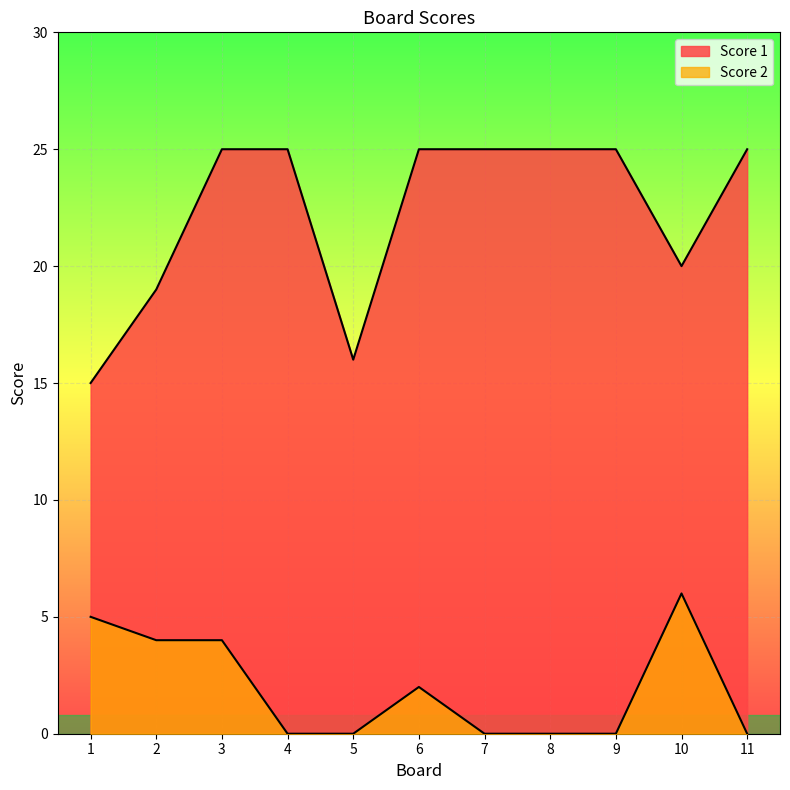

List the series in order of their peak value, lowest first.

Score 2, Score 1